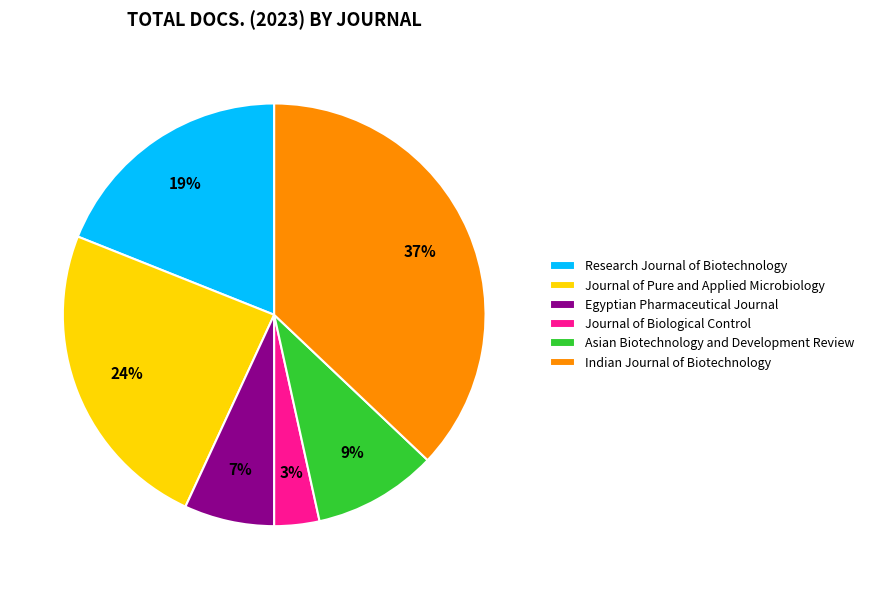

Is it true that Egyptian Pharmaceutical Journal is 7% of the pie?

True